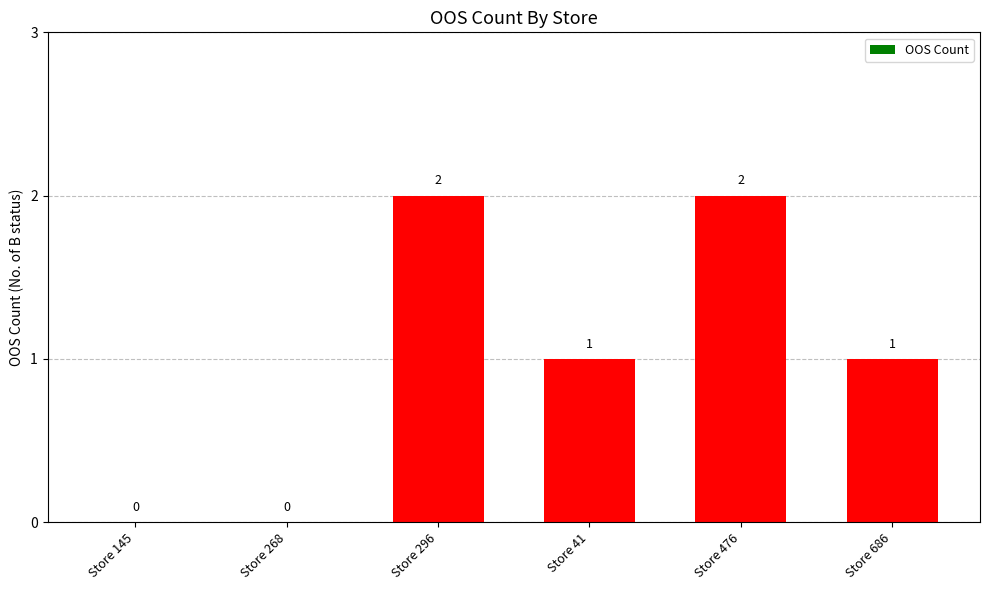

What is the change in value from Store 296 to Store 41?

-1